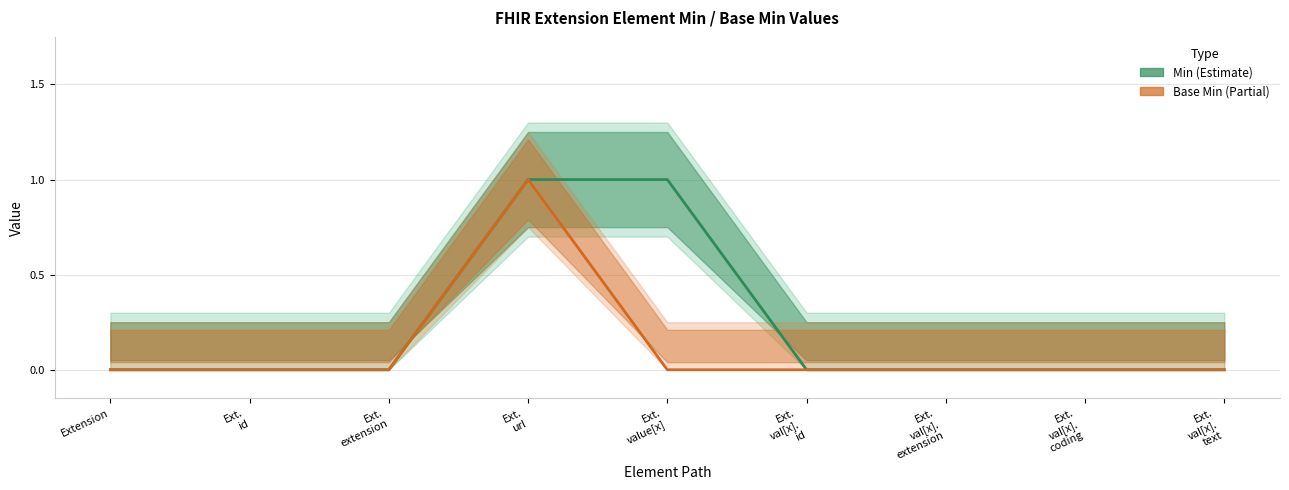

How many distinct data groups are displayed?

2